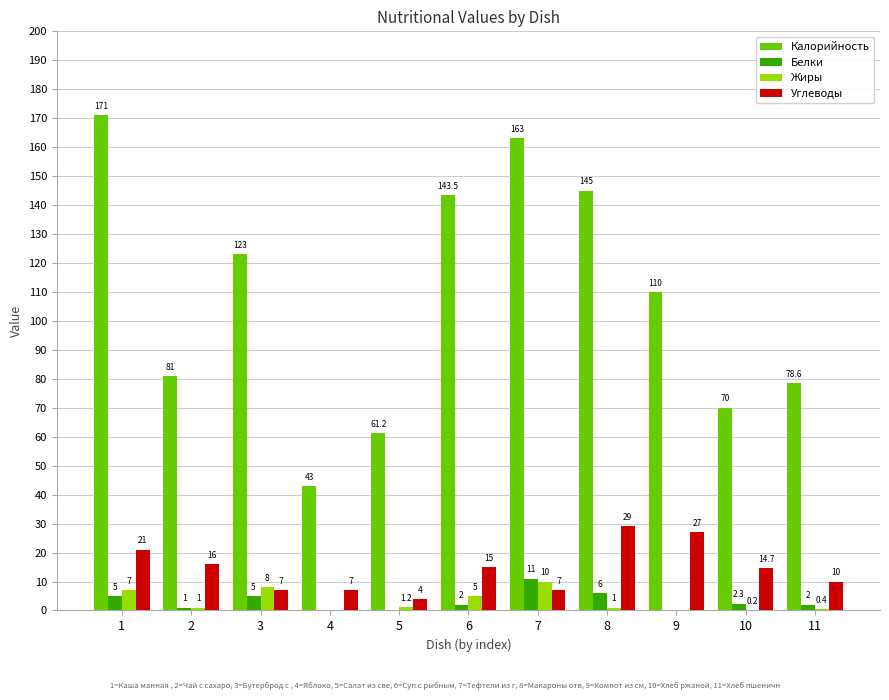

What is the total value across all series at 9?

137.0